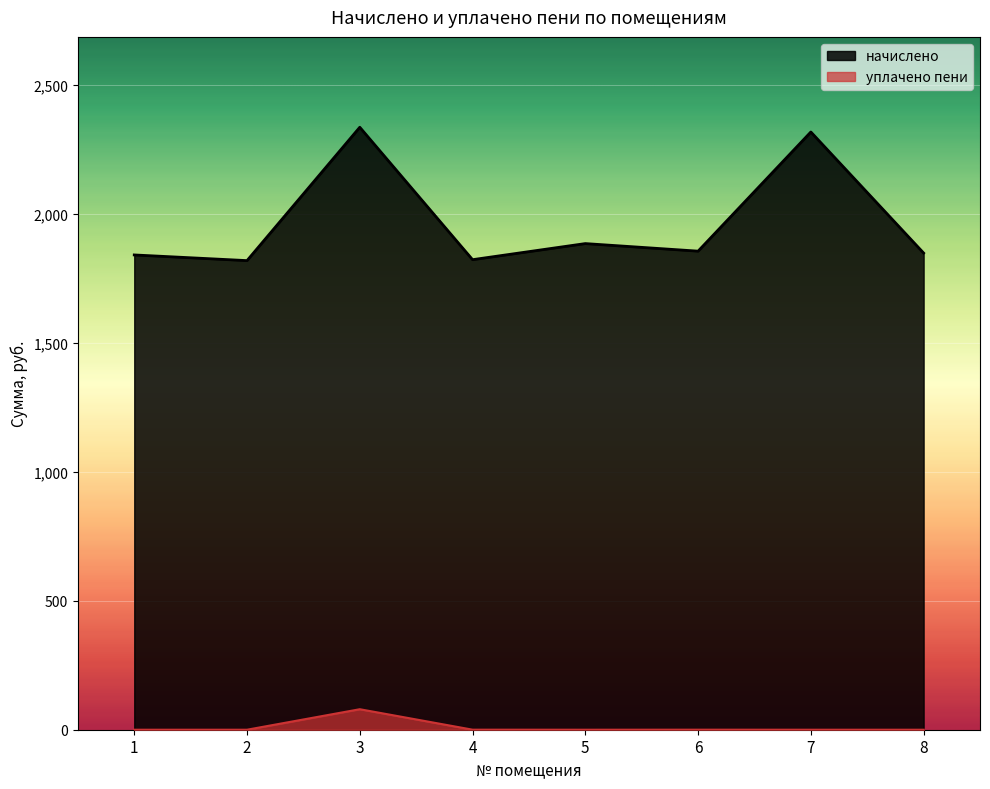

Rank the series by their average value, from highest to lowest.

начислено, уплачено пени